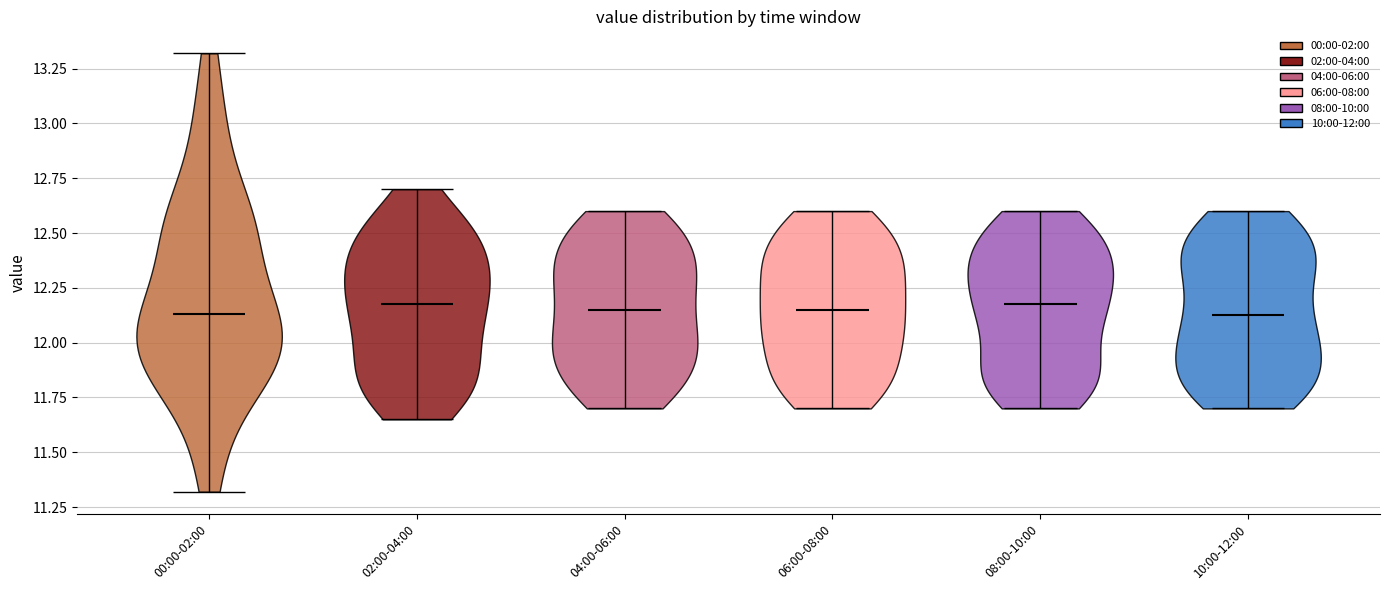

What is the highest point the violin for 08:00-10:00 reaches on the y-axis? The values are not printed on the chart, so give them approximately, as read against the axis.

12.60